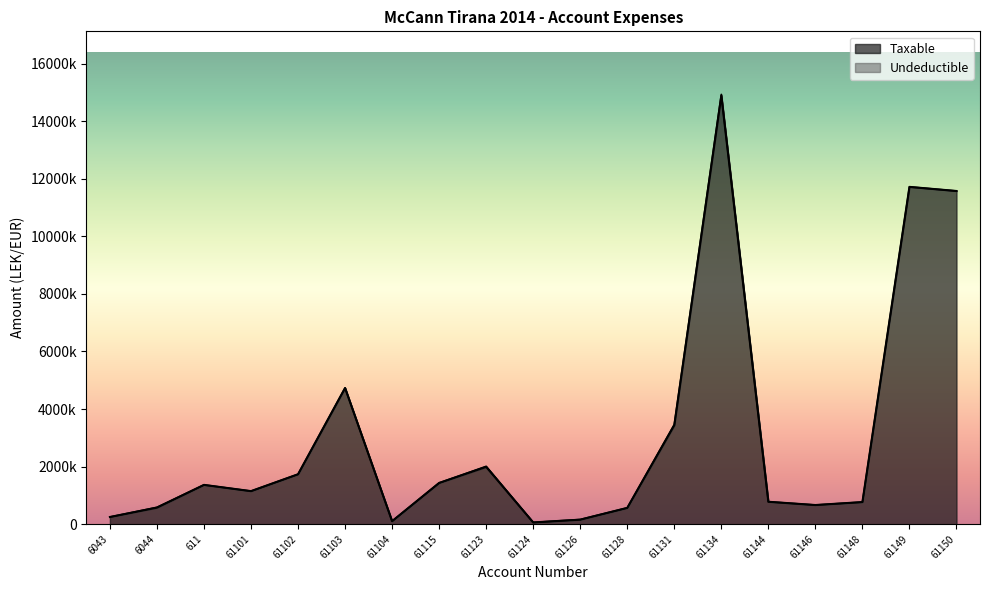

What position from the left is 61128?

12